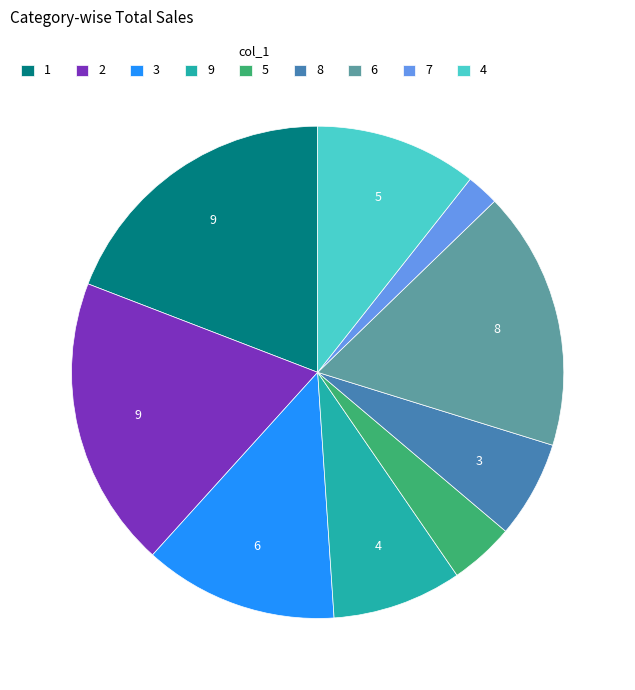

Which category has the smallest portion of the pie?

7